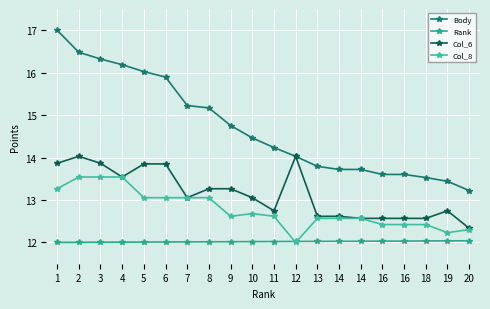

At which label is Col_6 closest to 13?

7